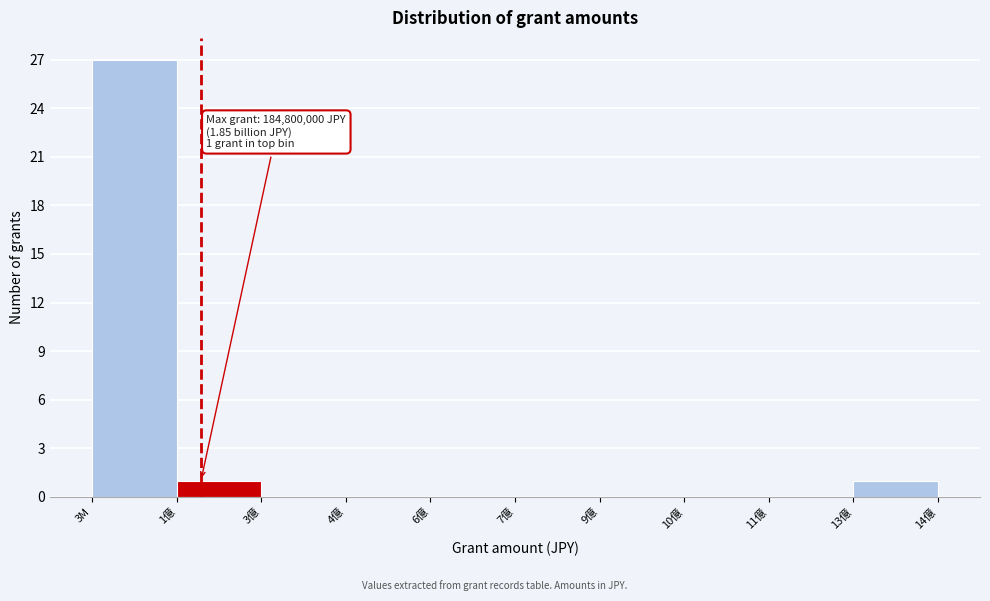

What is the change in value from 3M to 3億?

-27